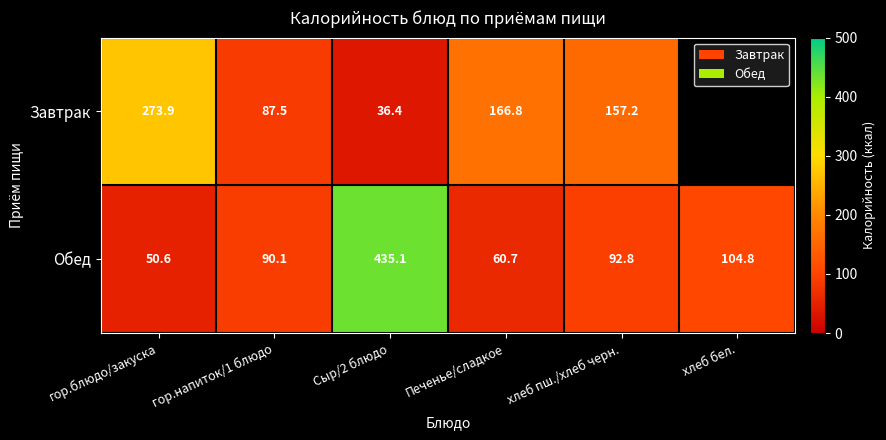

At Сыр/2 блюдо, list the series in order from smallest to largest.

Завтрак, Обед